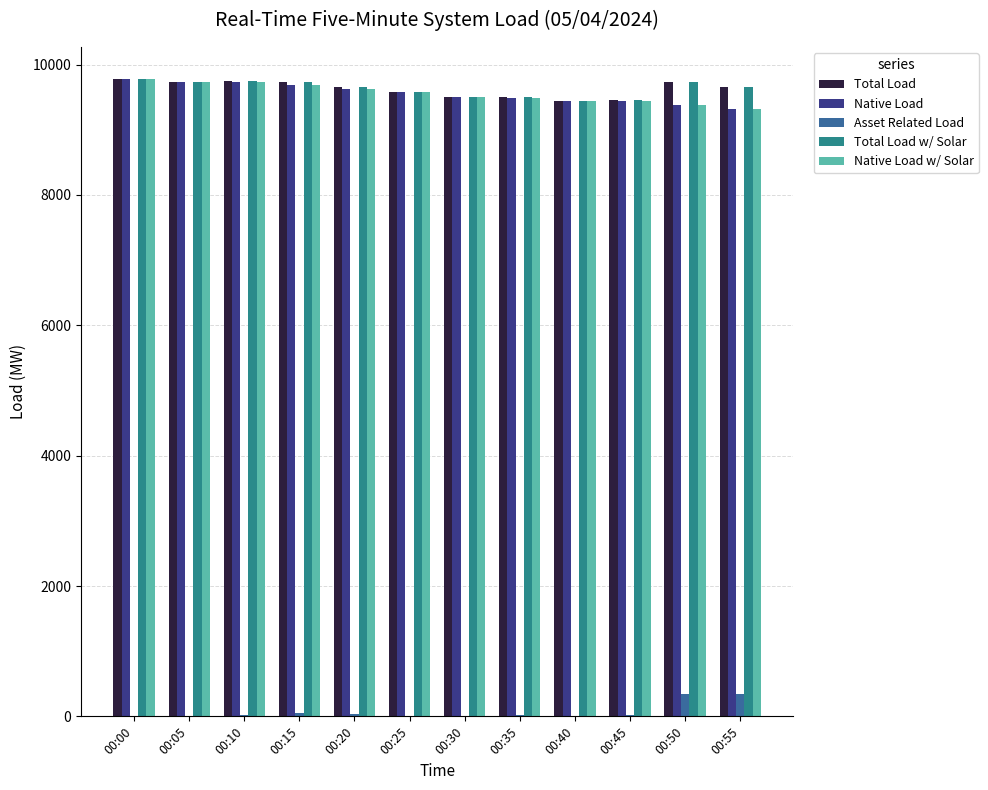

What is the greatest value displayed?

9782.0